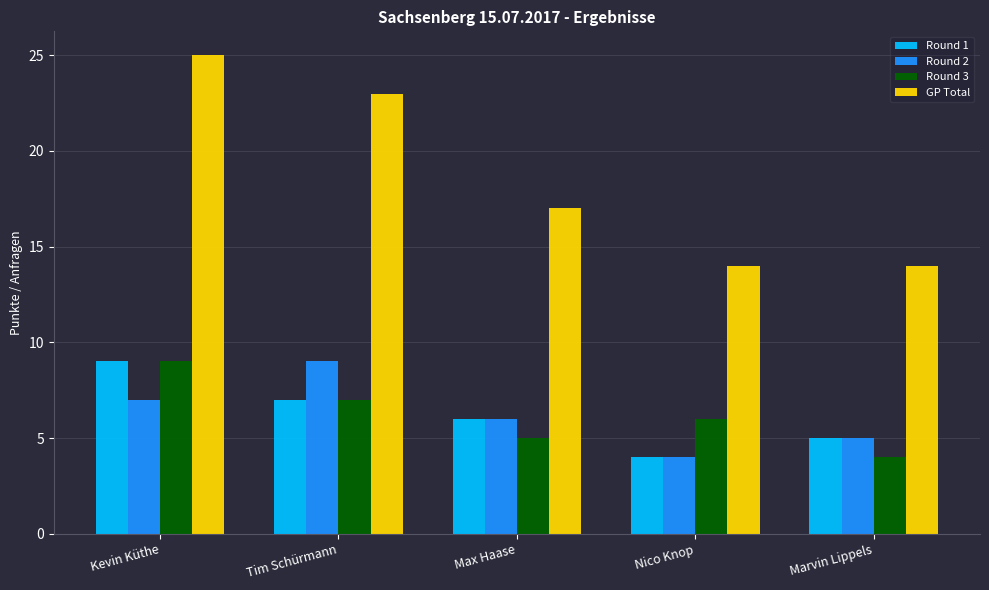

What is the difference between the highest and lowest values at Max Haase?

12